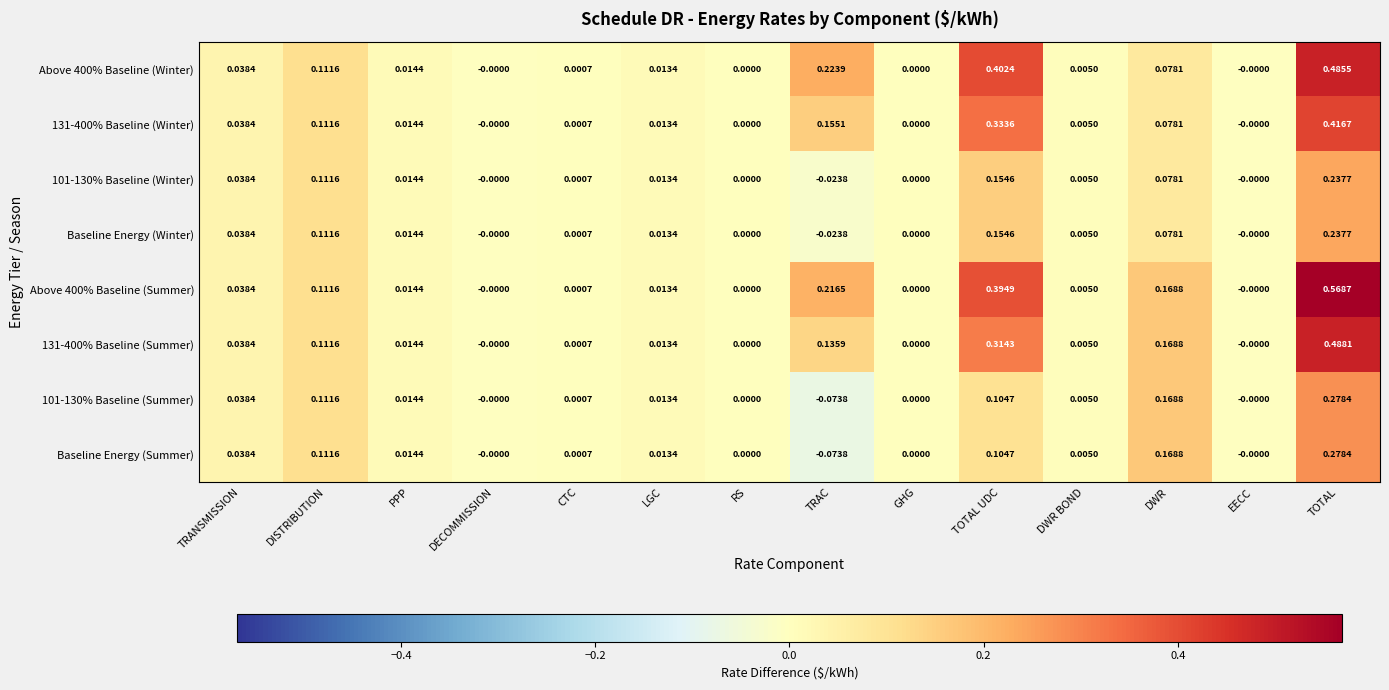

At which label does Baseline Energy (Winter) reach its minimum?

TRAC